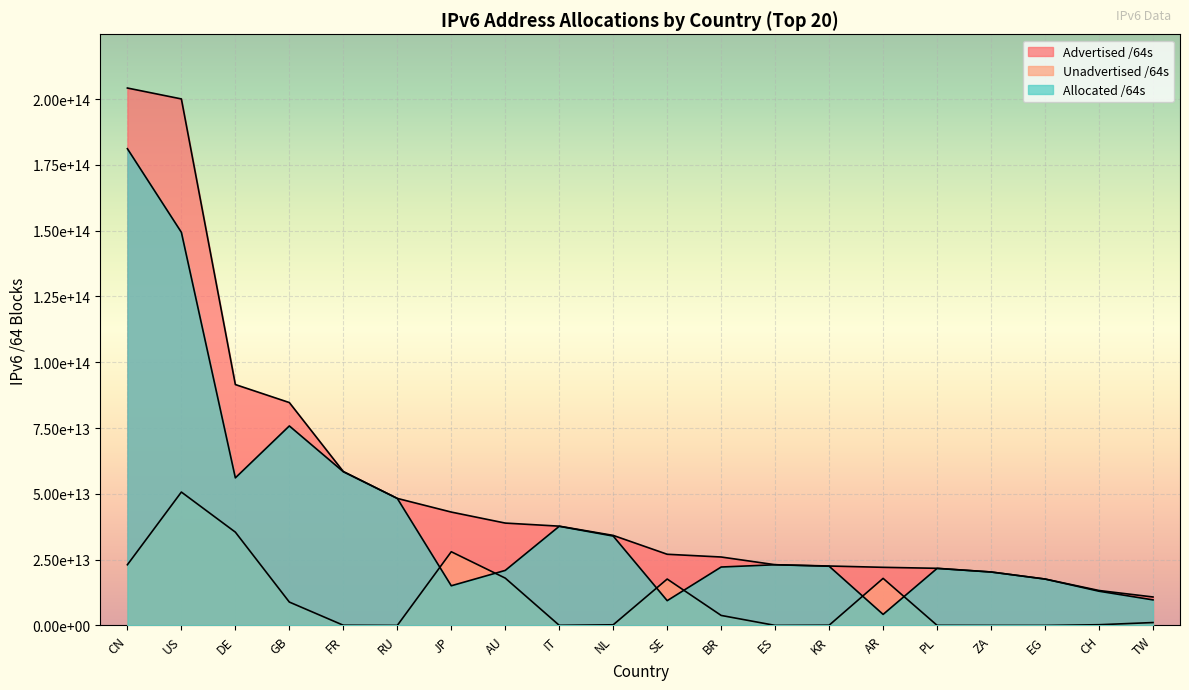

Count the number of data series in this chart.

3